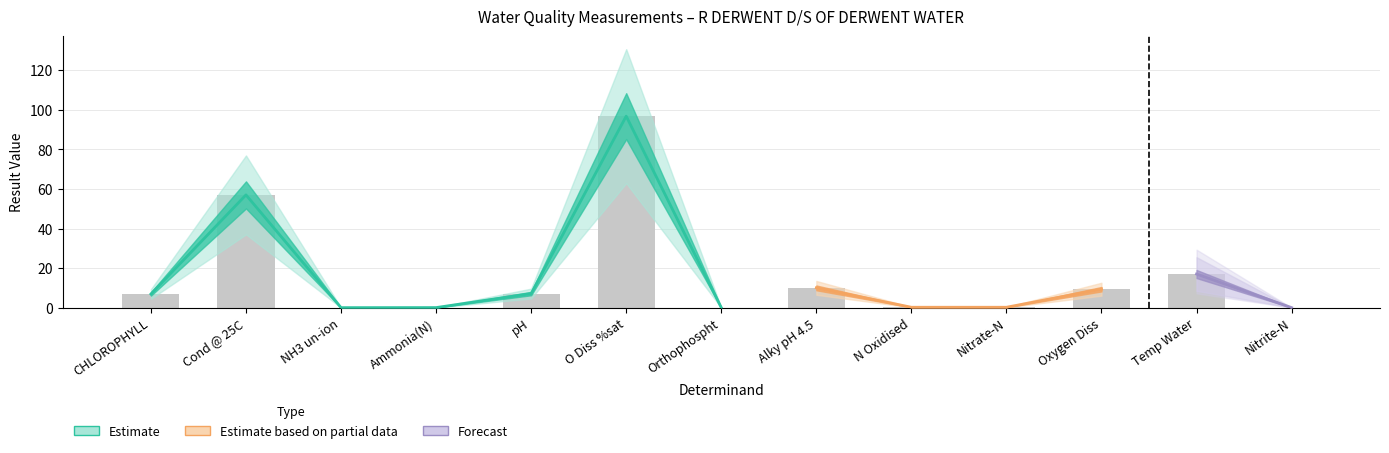

The chart shows a value of 0.2 at N Oxidised. True or false?

True